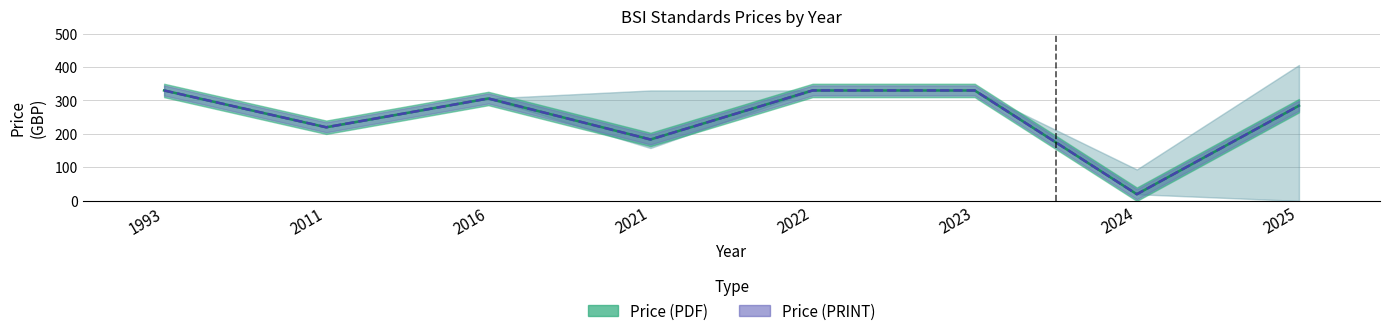

Read the Avg Price (PRINT) value at 2016.

306.0